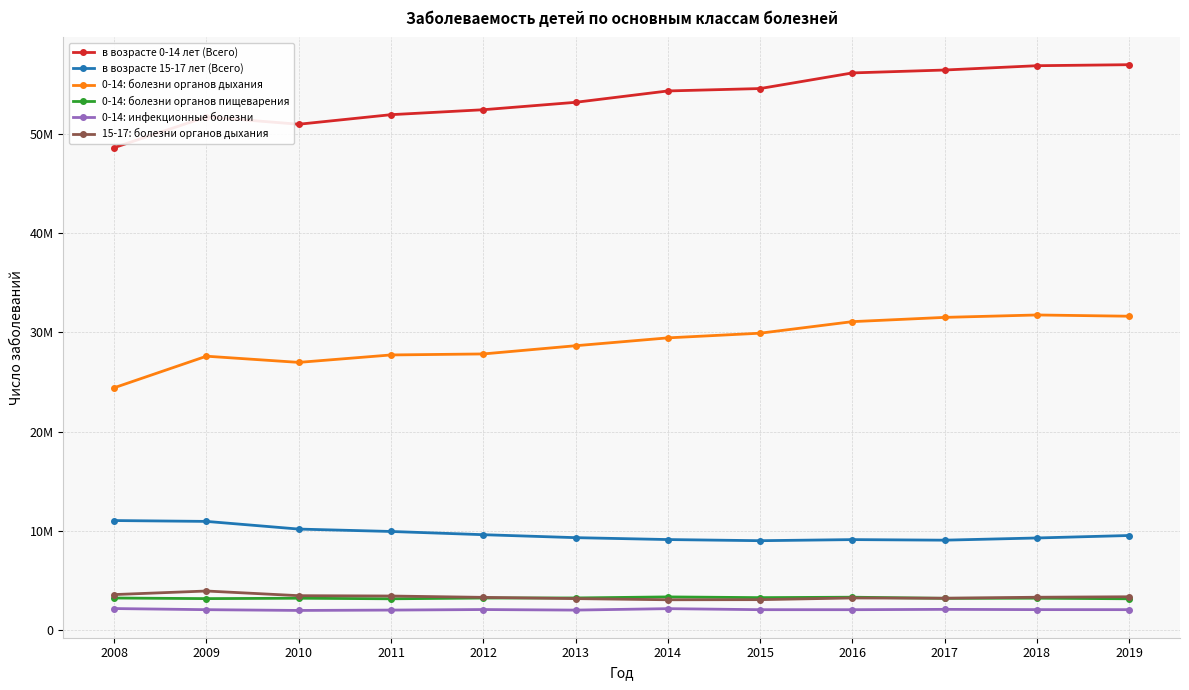

How many interior local valleys does the 0-14: инфекционные болезни series have?

3